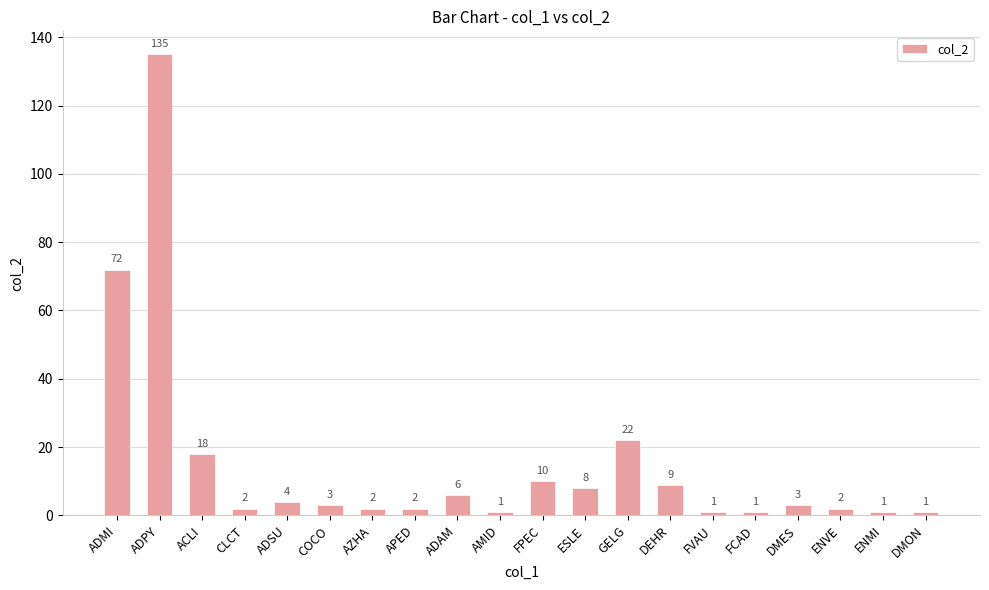

What is the sum of the values at ADAM and AMID?

7